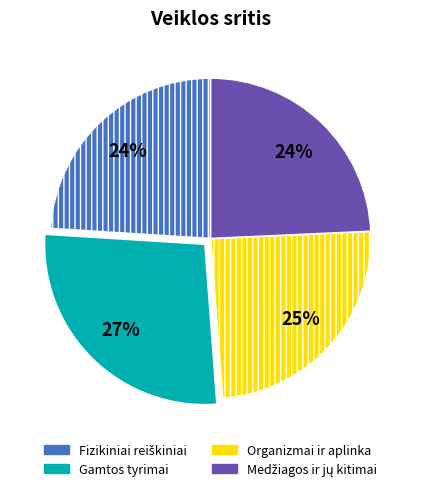

To the nearest percent, what is the difference between the largest and smallest slice percentages?

3%